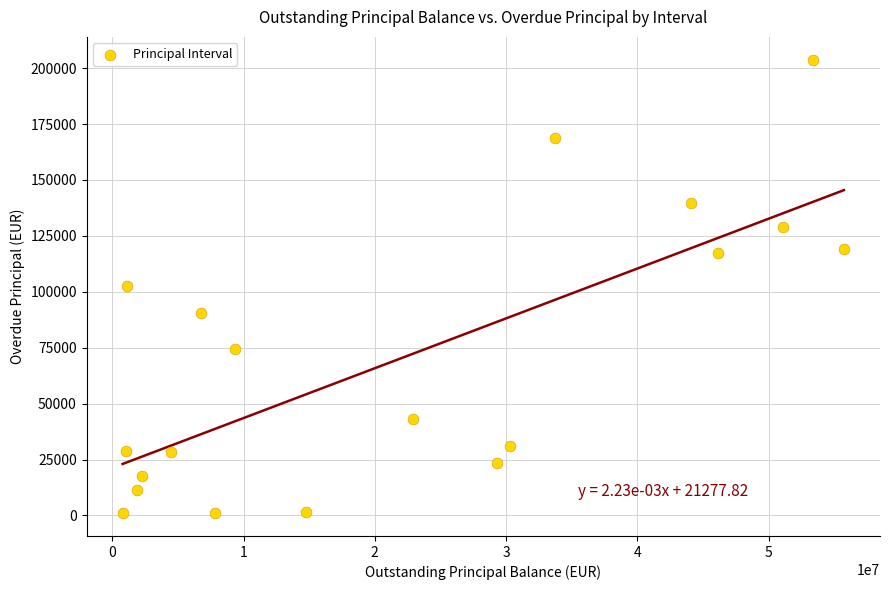

What is the range of Y values (max minus min)?

202840.3